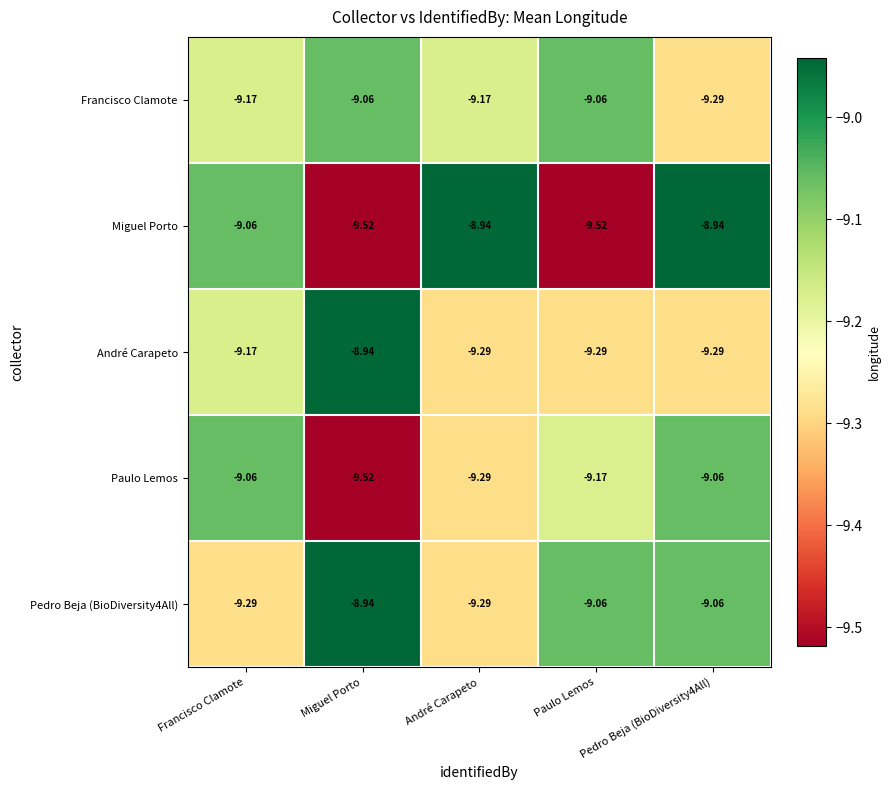

What is the total value across all series at André Carapeto?

-46.0